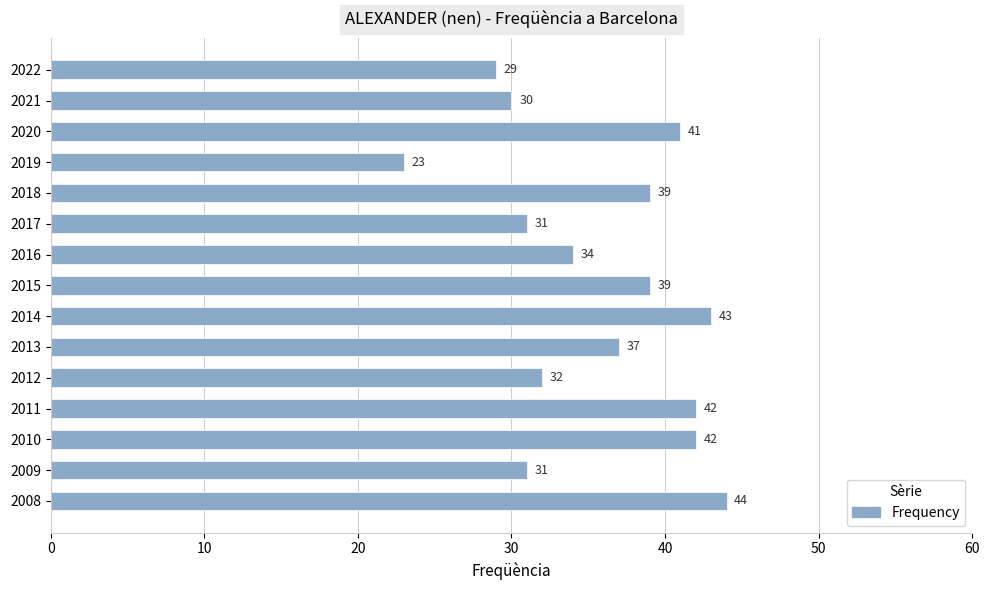

How many data points are less than 37?

7